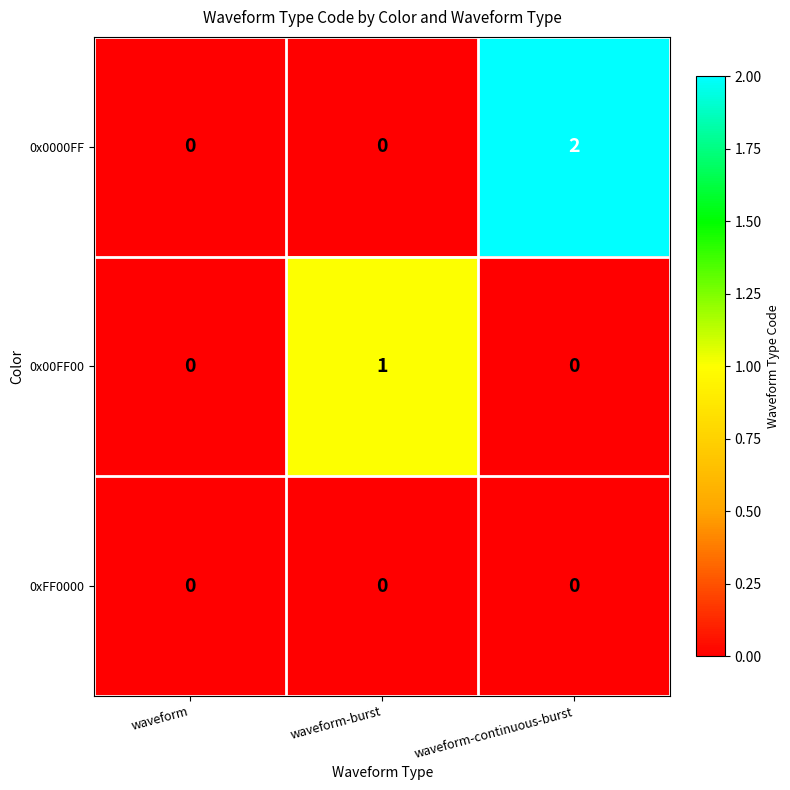

Rank the series by their maximum value, from lowest to highest.

0xFF0000, 0x00FF00, 0x0000FF